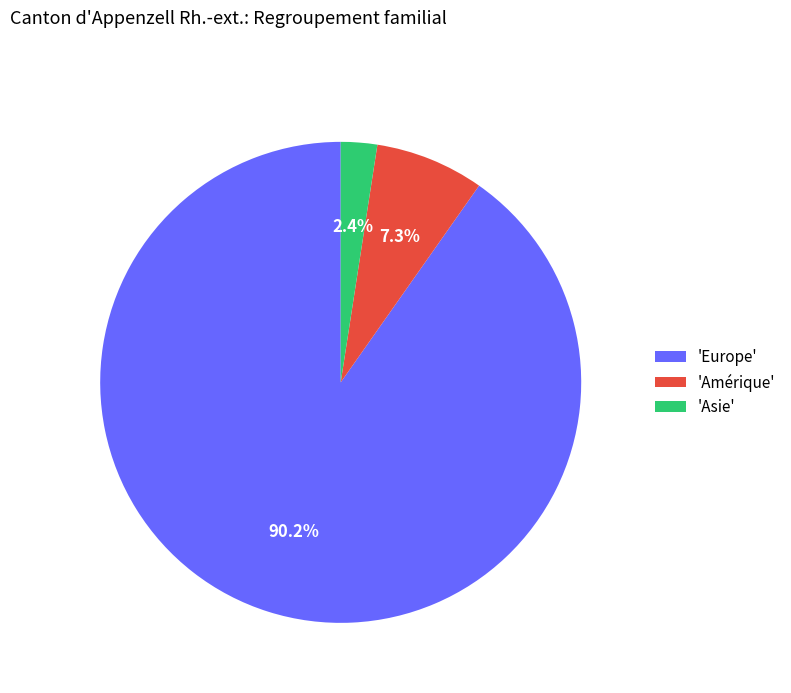

Rank the categories by value from highest to lowest.

'Europe', 'Amérique', 'Asie'